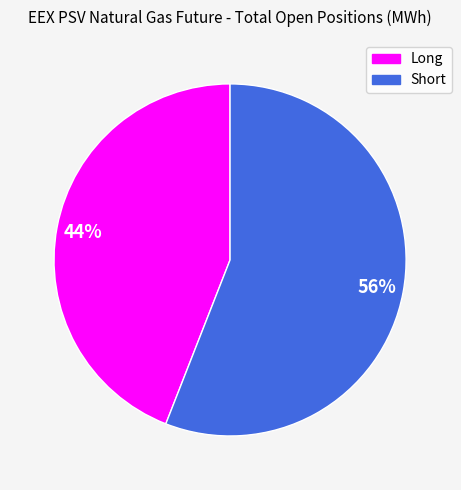

Count the number of slices in the pie.

2